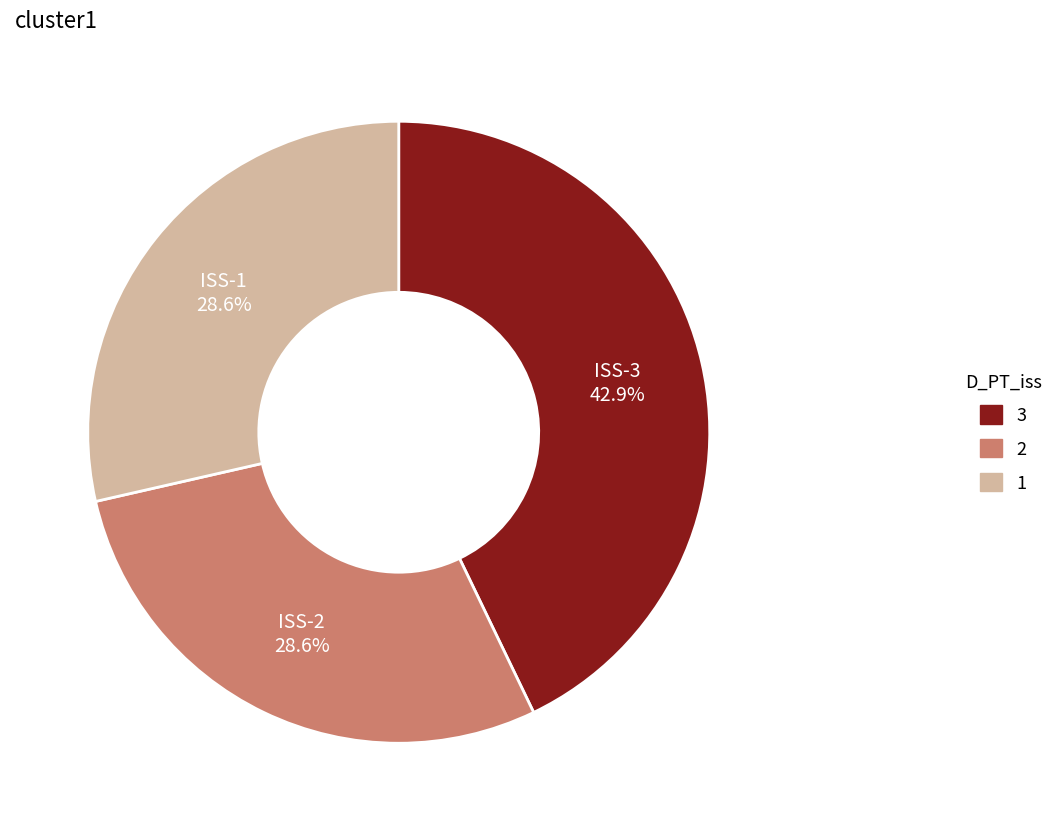

How many segments does this pie chart have?

3